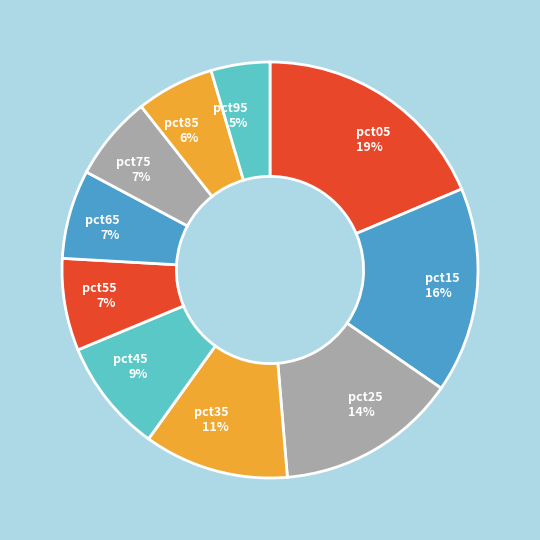

Is the sum of pct25 and pct75 greater than half?

No